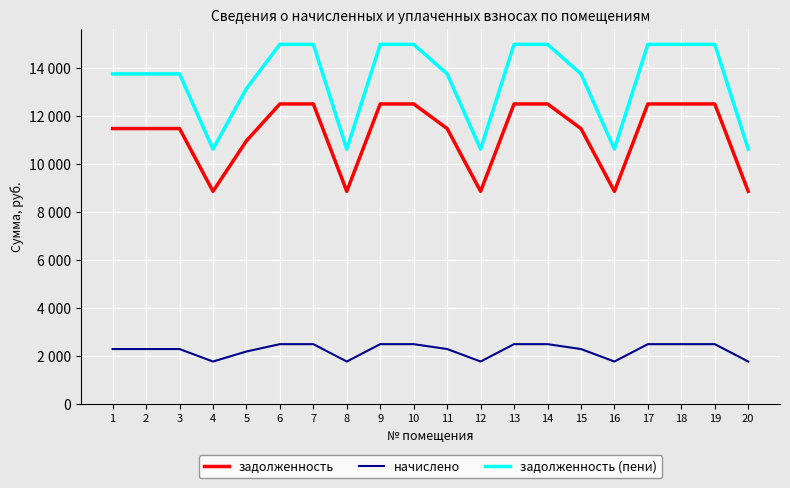

Reading left to right, what are all the values shown in this chart?

задолженность: 11479.0	11479.0	11479.0	8859.6	10965.4	12506.2	12506.2	8859.6	12506.2	12506.2	11479.0	8859.6	12506.2	12506.2	11479.0	8859.6	12506.2	12506.2	12506.2	8859.6
начислено: 2281.1	2281.1	2281.1	1760.6	2179.0	2485.2	2485.2	1760.6	2485.2	2485.2	2281.1	1760.6	2485.2	2485.2	2281.1	1760.6	2485.2	2485.2	2485.2	1760.6
задолженность (пени): 13760.0	13760.0	13760.0	10620.2	13144.4	14991.3	14991.3	10620.2	14991.3	14991.3	13760.0	10620.2	14991.3	14991.3	13760.0	10620.2	14991.3	14991.3	14991.3	10620.2